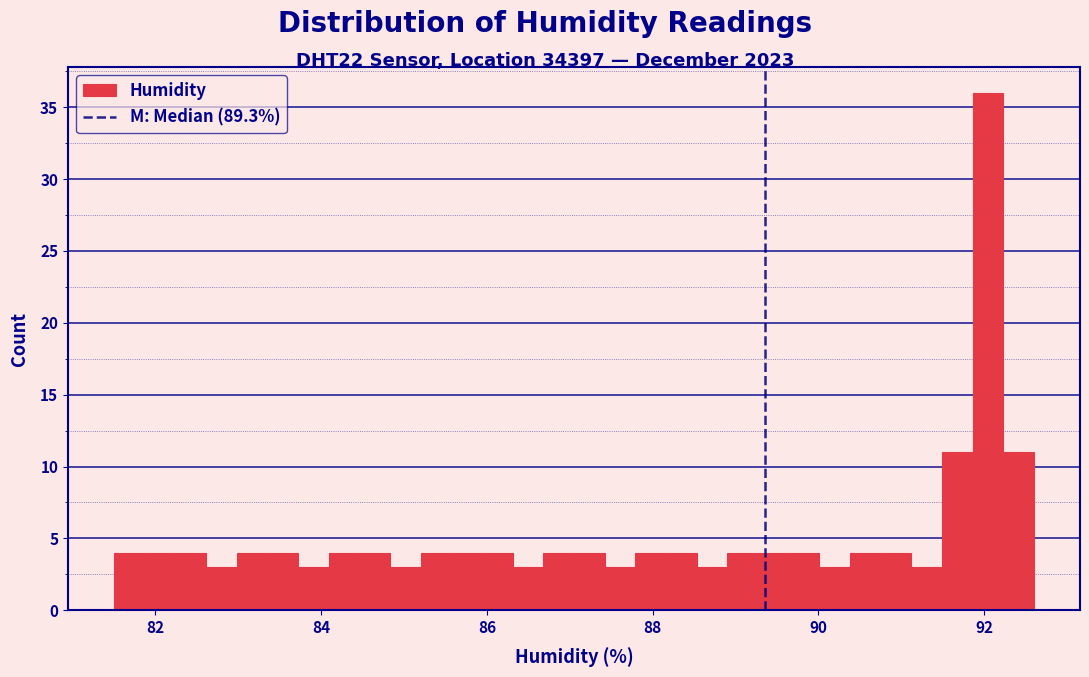

Around what value on the x-axis is the tallest bar? Give the approximate position of its centre, as read against the axis.

92.0